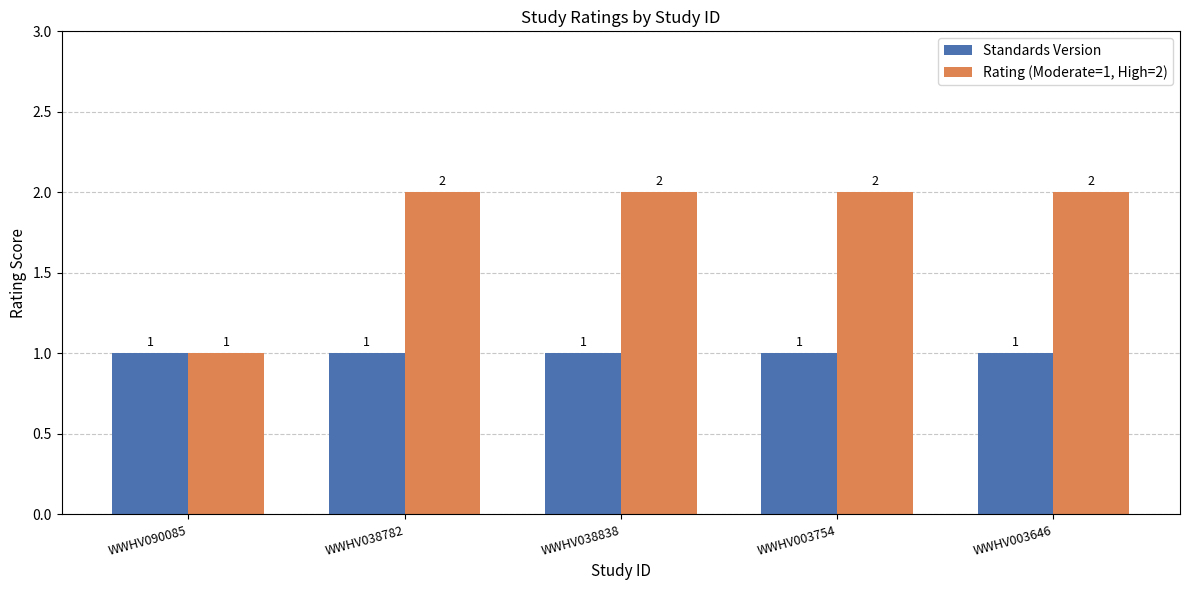

Reading left to right, list all the values displayed in this chart.

Standards Version: 1	1	1	1	1
Rating (Moderate=1, High=2): 1	2	2	2	2